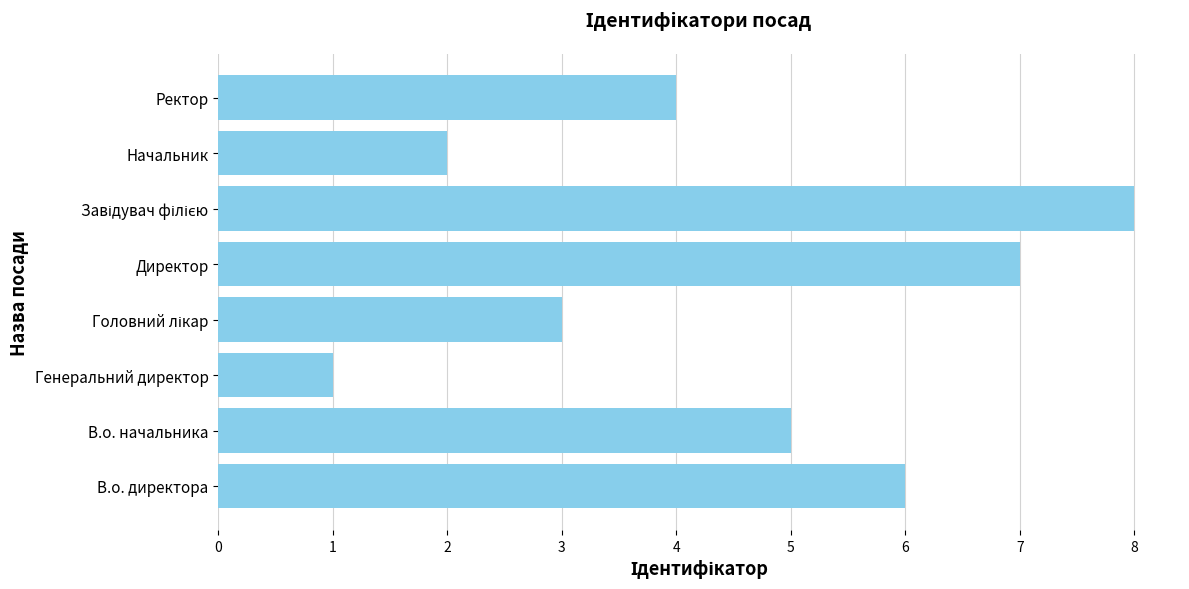

What is the difference between the second highest and minimum values?

6